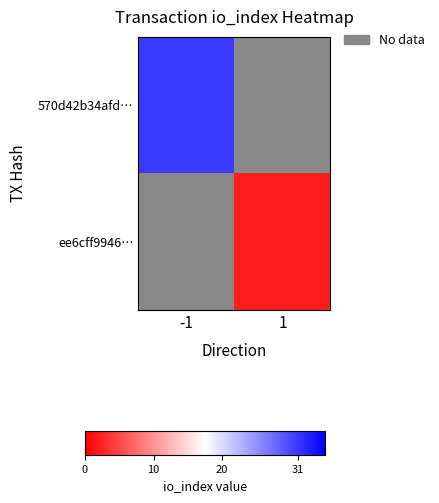

Is the value of ee6cff9946… at -1 greater than the value of 570d42b34afd… at -1?

No